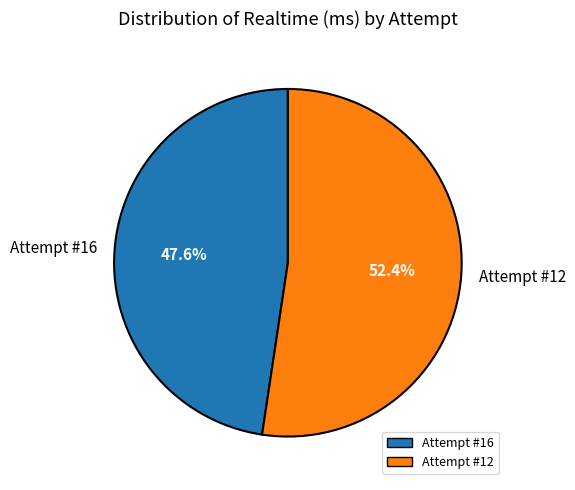

To the nearest percent, what is the difference between the largest and smallest slice percentages?

5%